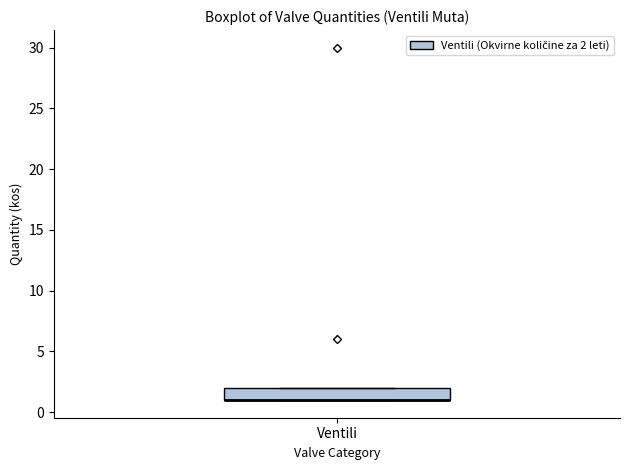

Transcribe this box plot: give where the median line is, the range the box spans, and where the two whiskers end, as read against the y-axis. The values are not printed on the chart, so give them approximately, as read against the axis.

median 1 (drawn on the box's lower edge), box 1 to 2, whiskers 1 to 2